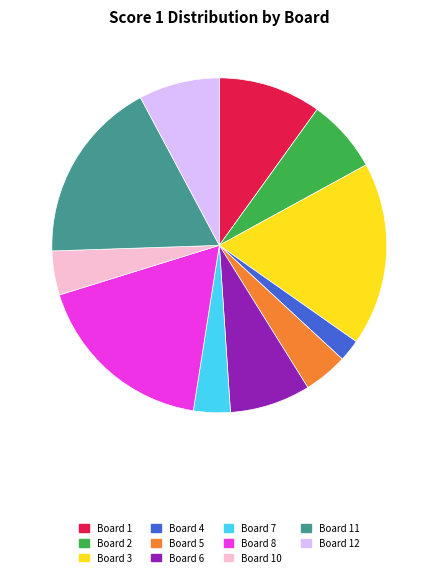

What is the ratio of the value at Board 7 to the value at Board 11?

0.2